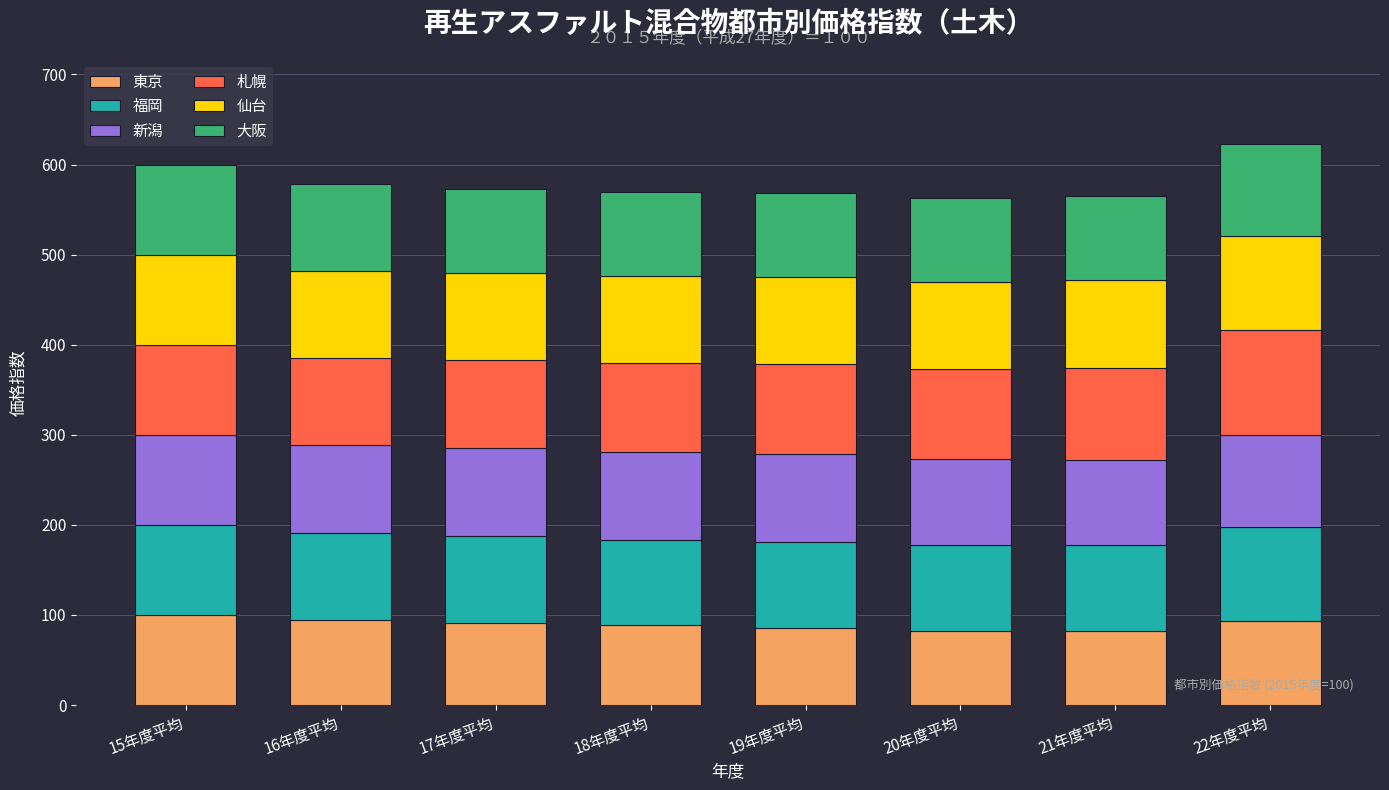

What is the highest value of the 東京 series?

100.0